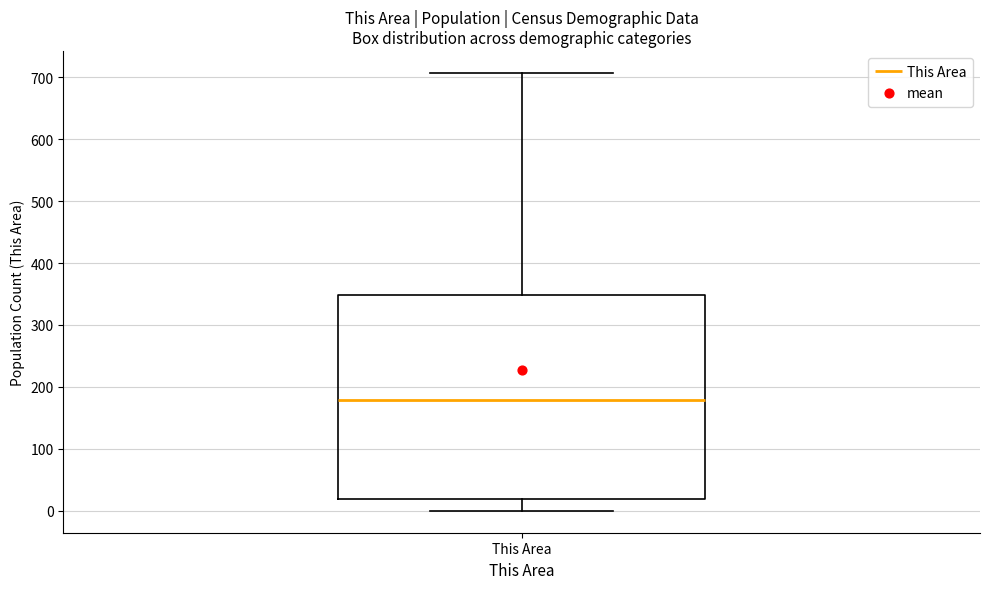

Where does the upper whisker of the box for This Area end on the y-axis? The values are not printed on the chart, so give them approximately, as read against the axis.

710